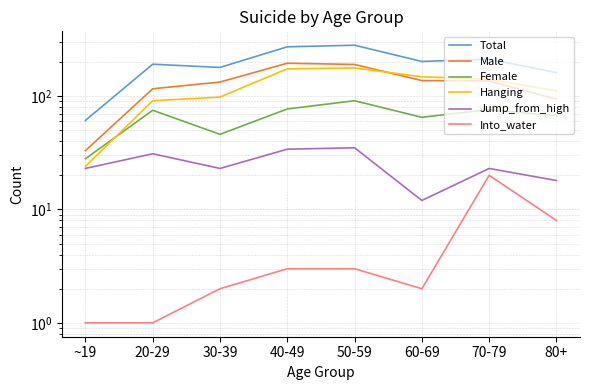

How many data points in Hanging are less than 141?

4